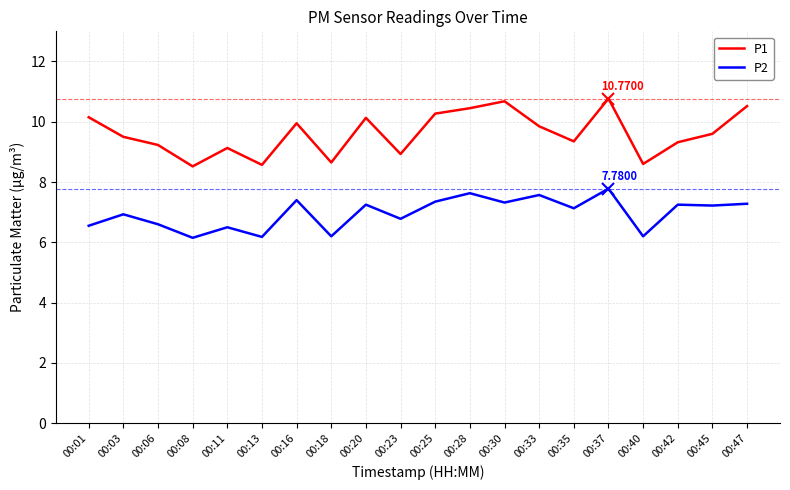

Is it true that P2 equals 6.8 at 00:23?

True